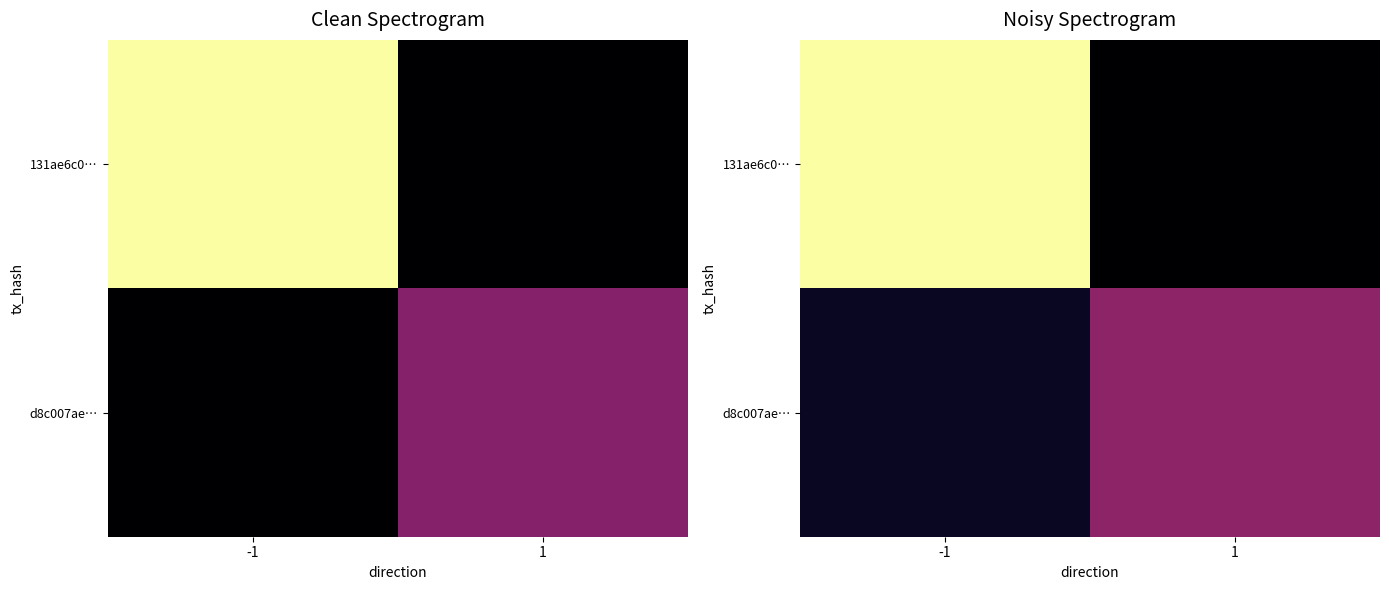

Read the d8c007ae… value at 1.

14.5